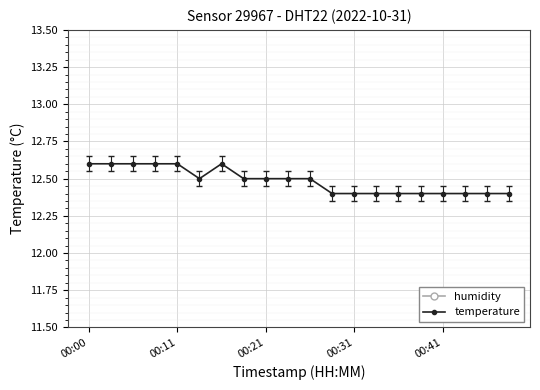

Which category has the lowest value in the humidity series?

00:00